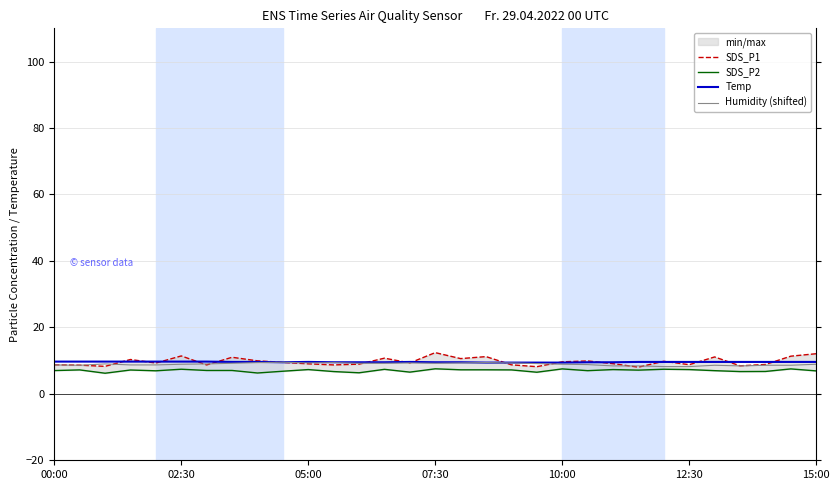

What is the difference between the maximum and minimum values in the Temp series?

0.3